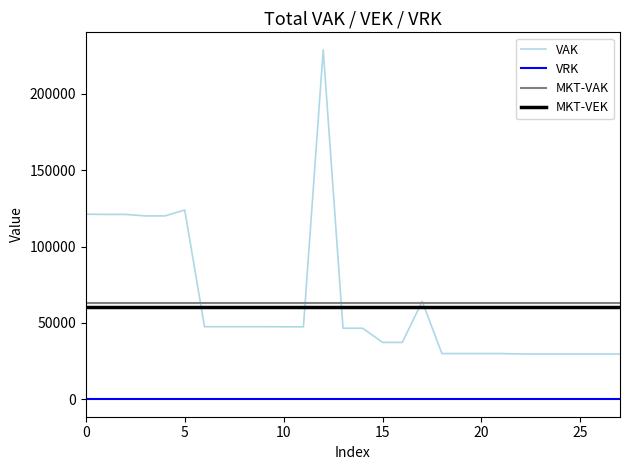

What is the sum of all VAK values?

1770837